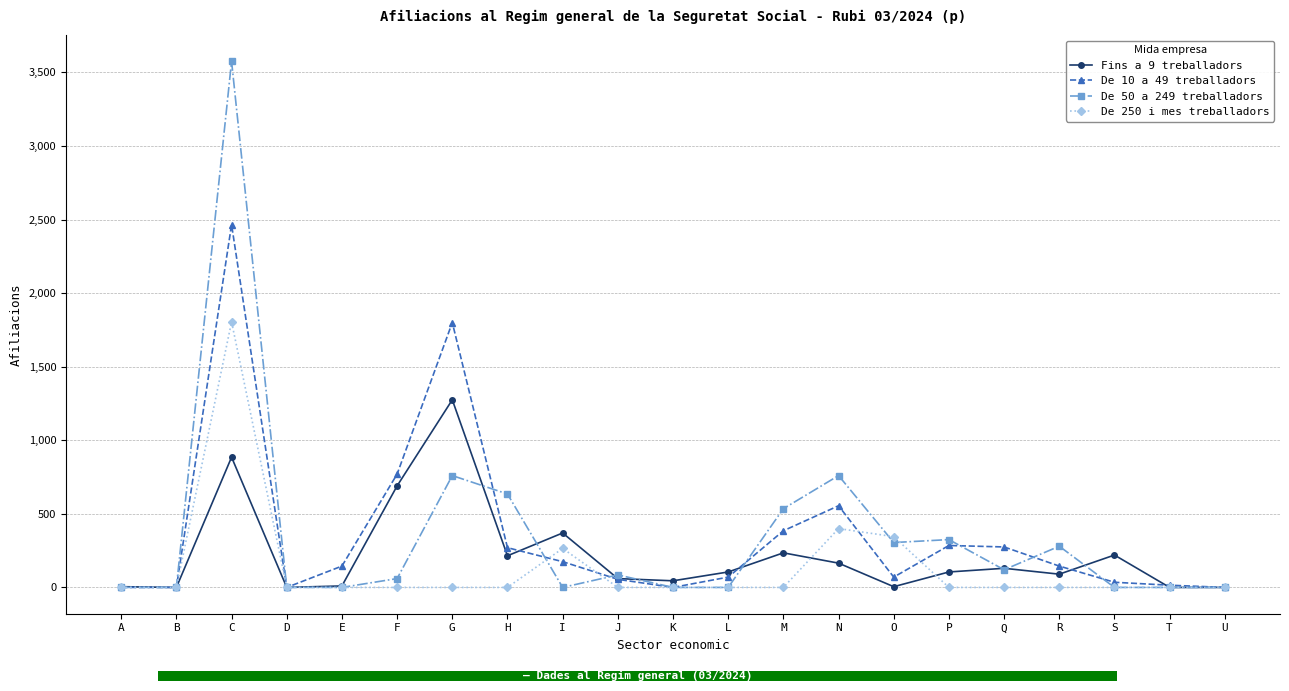

Is it true that De 50 a 249 treballadors equals 120 at Q?

True